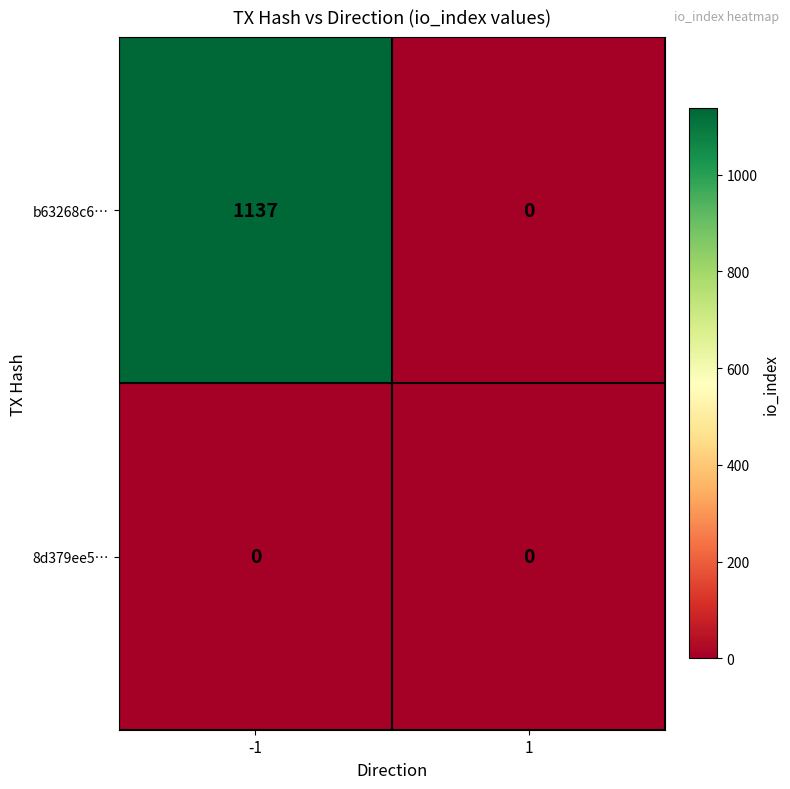

Between -1 and 1, which series saw the biggest shift?

b63268c6…